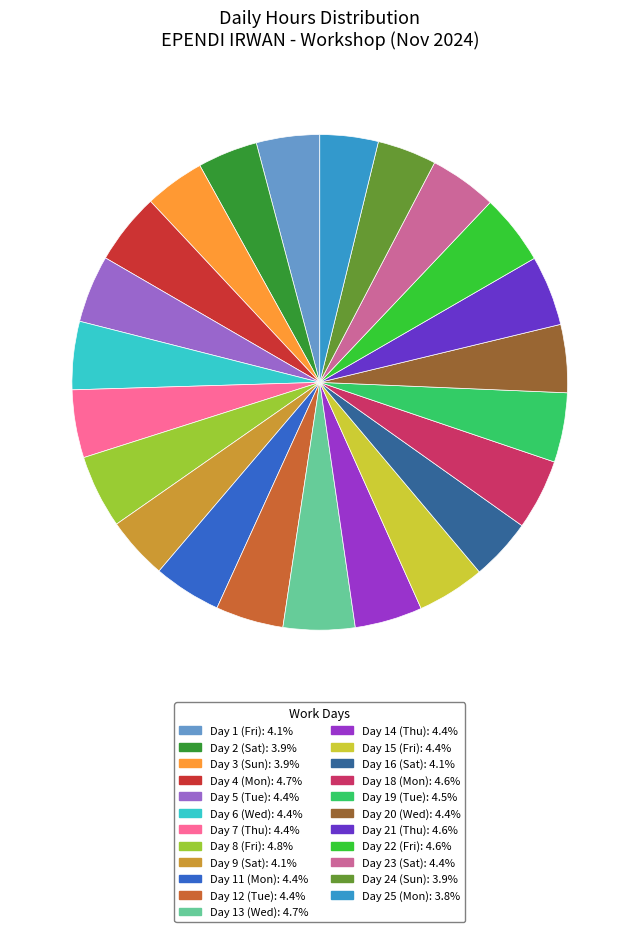

Does any single category account for the majority?

No